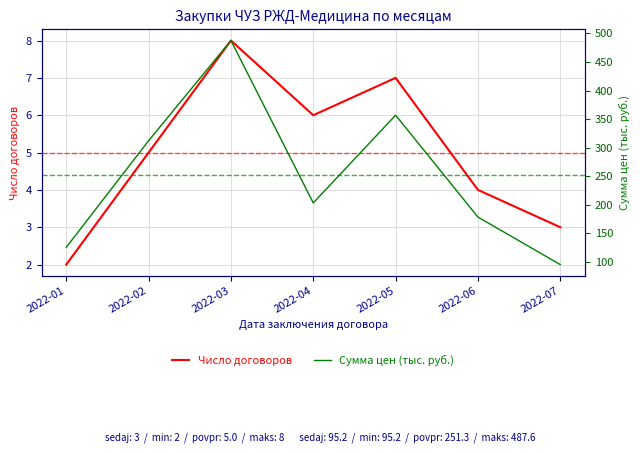

The Число договоров series shows 9.9 at 2022-05. True or false?

False